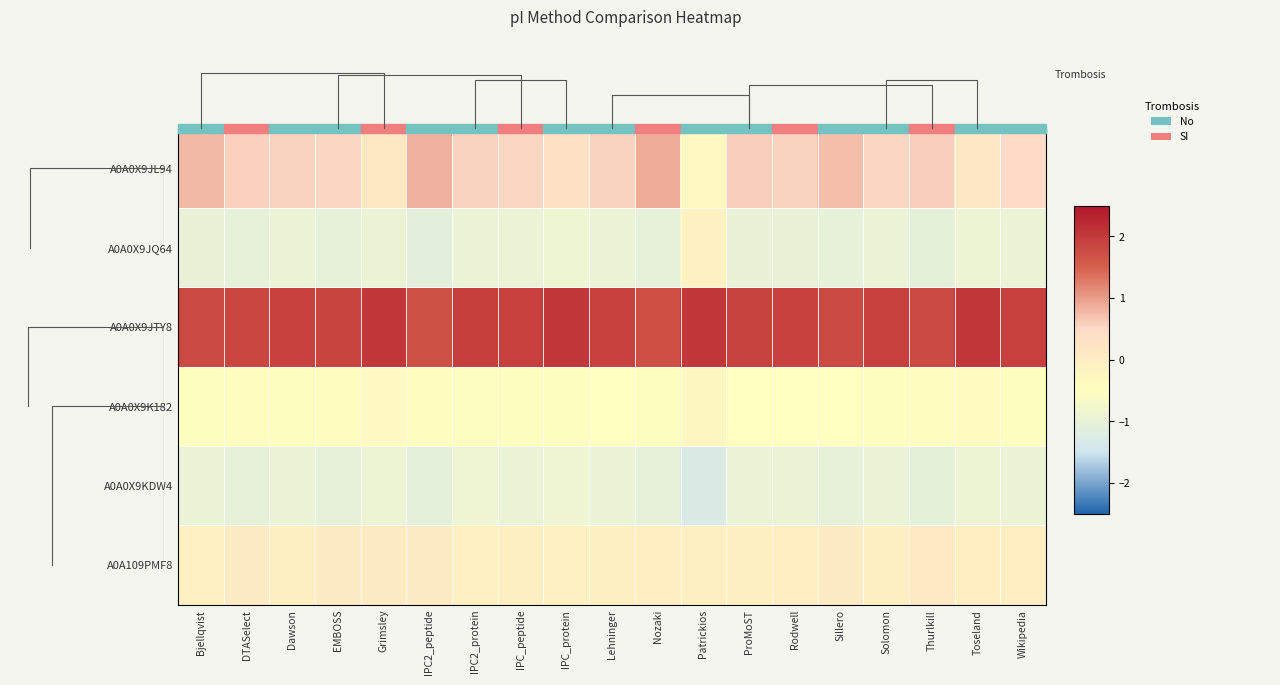

At how many categories does at least one series exceed 0?

19